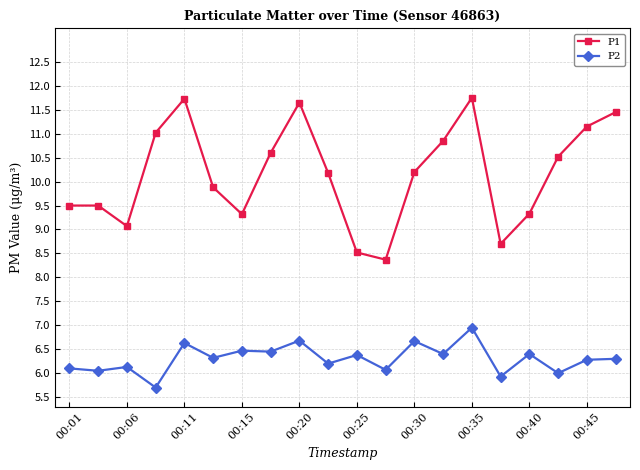

What is the value of the P2 point at the 13th from the left?

6.7